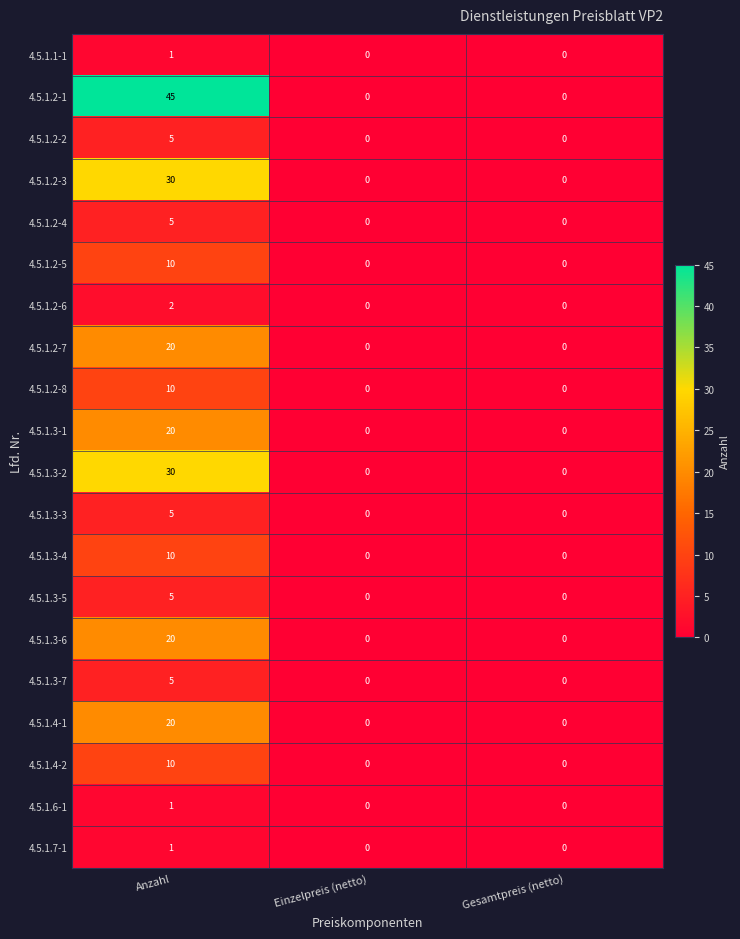

How many 4.5.1.2-5 values are between 0 and 10?

3